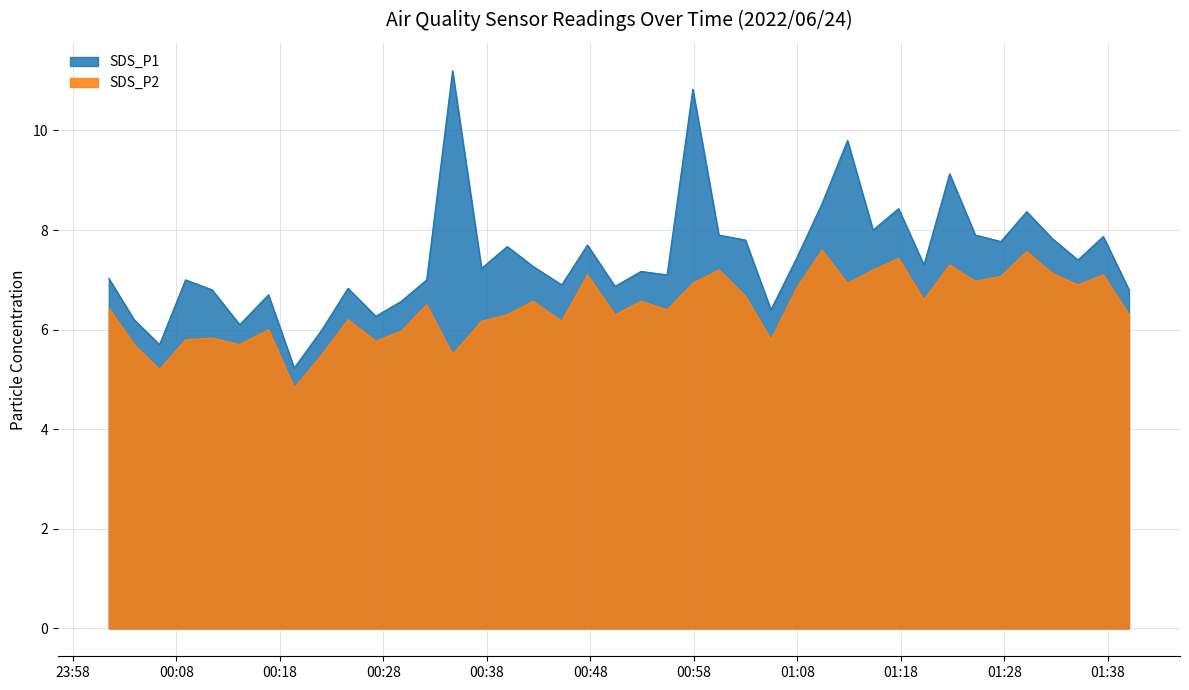

How many lines are shown in the chart?

2